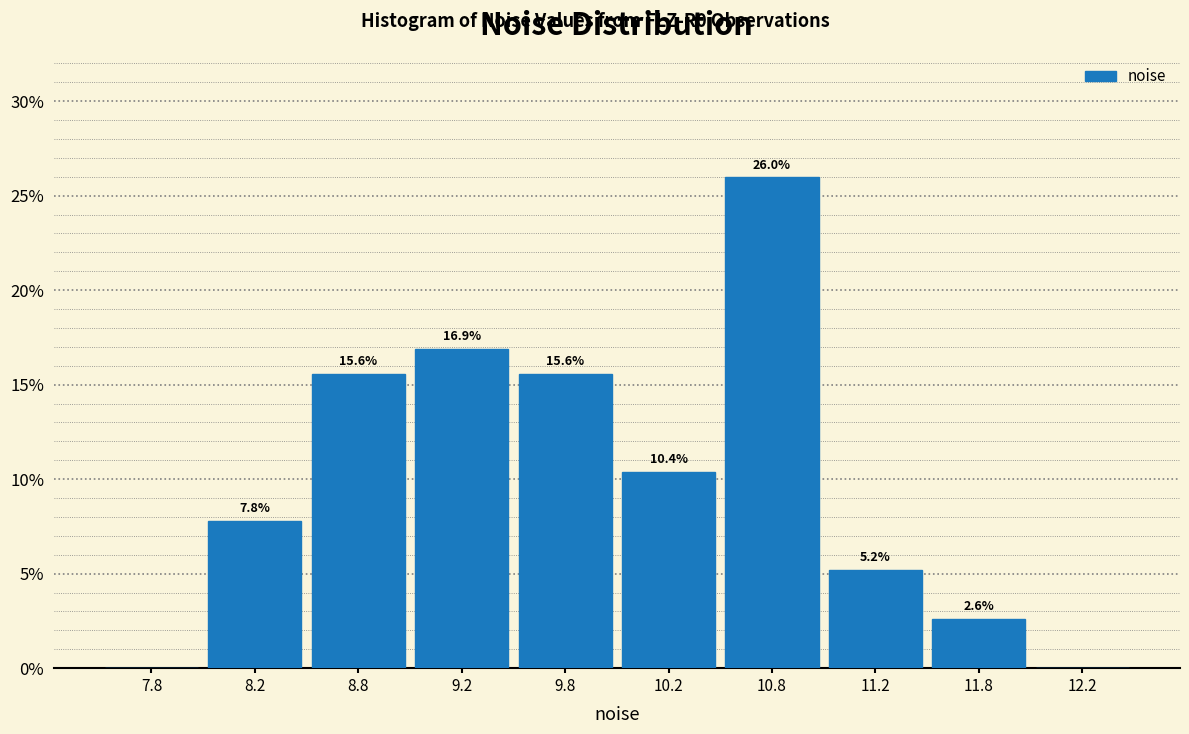

Which range on the x-axis has the tallest bar?

10.5 to 11.0